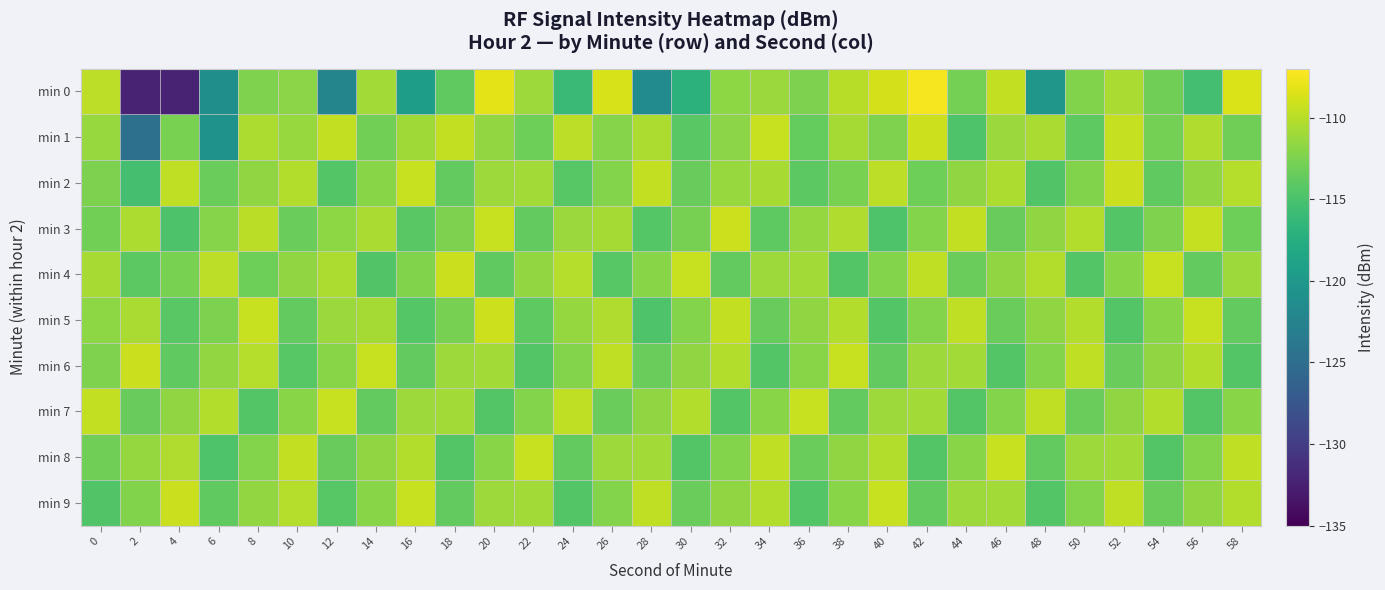

Which series changed the most between 10 and 48?

min 0